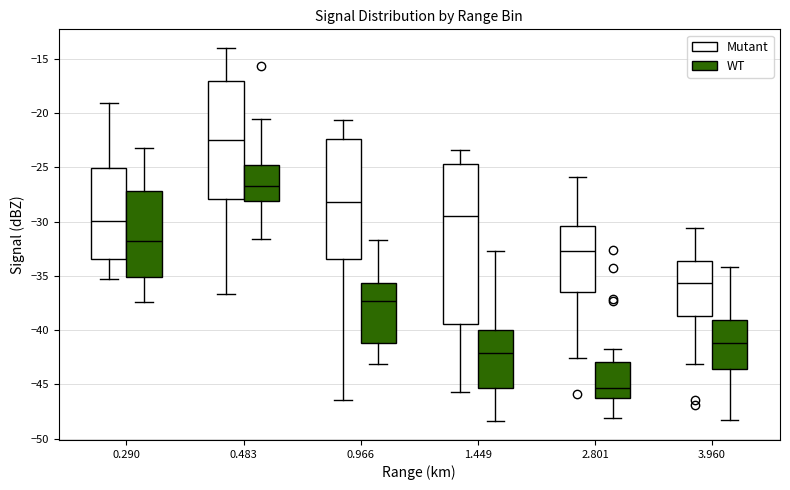

Reading left to right, read every box against the y-axis: the position of its median line, the range the box covers, and the ends of its whiskers. The values are not printed on the chart, so give them approximately, as read against the axis.

0.290 (Mutant): median -30.0, box -33.5 to -25.0, whiskers -35.5 to -19.0
0.290 (WT): median -32.0, box -35.0 to -27.0, whiskers -37.5 to -23.0
0.483 (Mutant): median -22.5, box -28.0 to -17.0, whiskers -36.5 to -14.0
0.483 (WT): median -26.5, box -28.0 to -25.0, whiskers -31.5 to -20.5
0.966 (Mutant): median -28.0, box -33.5 to -22.5, whiskers -46.5 to -20.5
0.966 (WT): median -37.5, box -41.0 to -35.5, whiskers -43.0 to -31.5
1.449 (Mutant): median -29.5, box -39.5 to -24.5, whiskers -45.5 to -23.5
1.449 (WT): median -42.0, box -45.5 to -40.0, whiskers -48.5 to -32.5
2.801 (Mutant): median -32.5, box -36.5 to -30.5, whiskers -42.5 to -26.0
2.801 (WT): median -45.5, box -46.0 to -43.0, whiskers -48.0 to -41.5
3.960 (Mutant): median -35.5, box -38.5 to -33.5, whiskers -43.0 to -30.5
3.960 (WT): median -41.0, box -43.5 to -39.0, whiskers -48.5 to -34.0